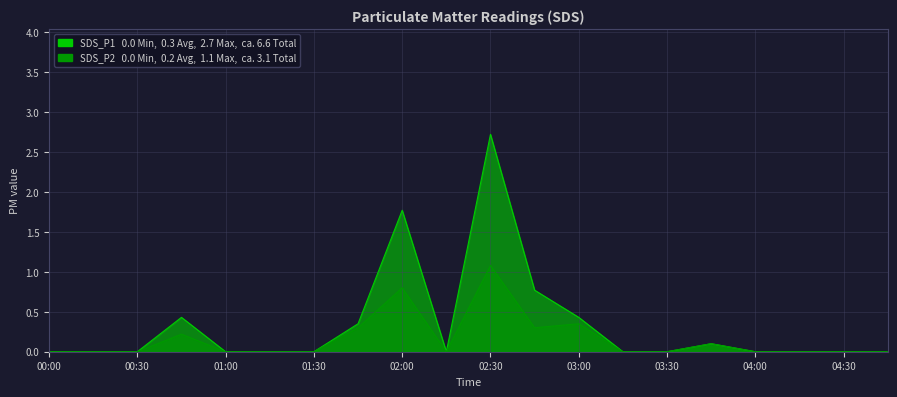

List the series in order of their overall mean, lowest first.

SDS_P2, SDS_P1